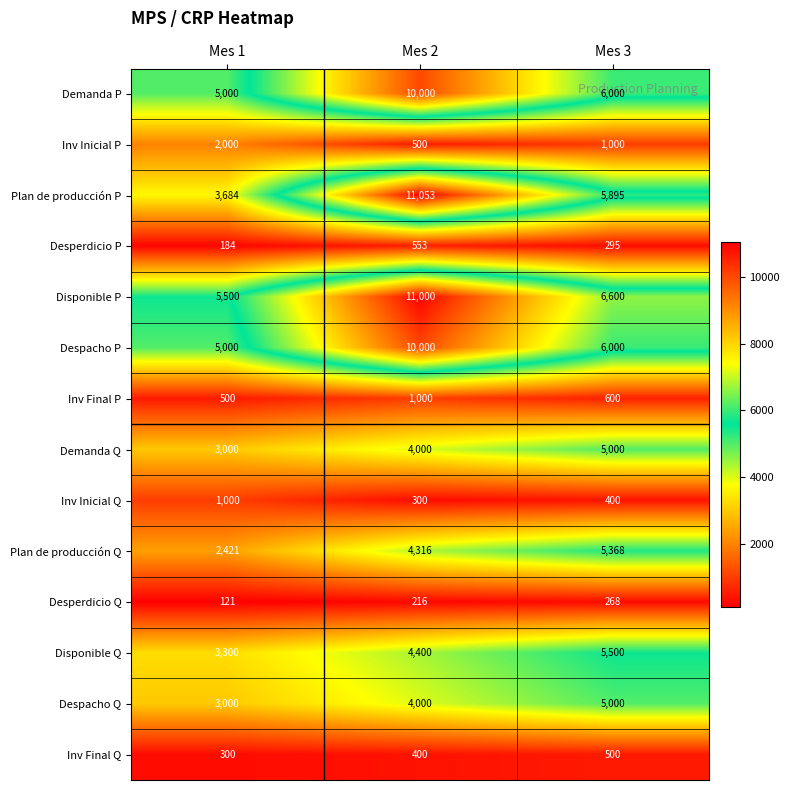

What is the spread (max minus min) of values at Mes 1?

5379